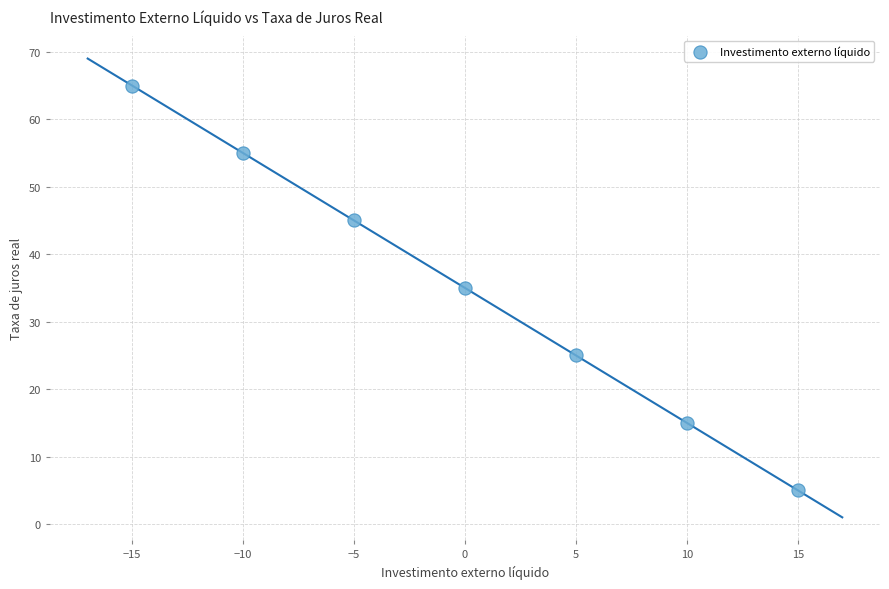

What is the range of Y values (max minus min)?

60